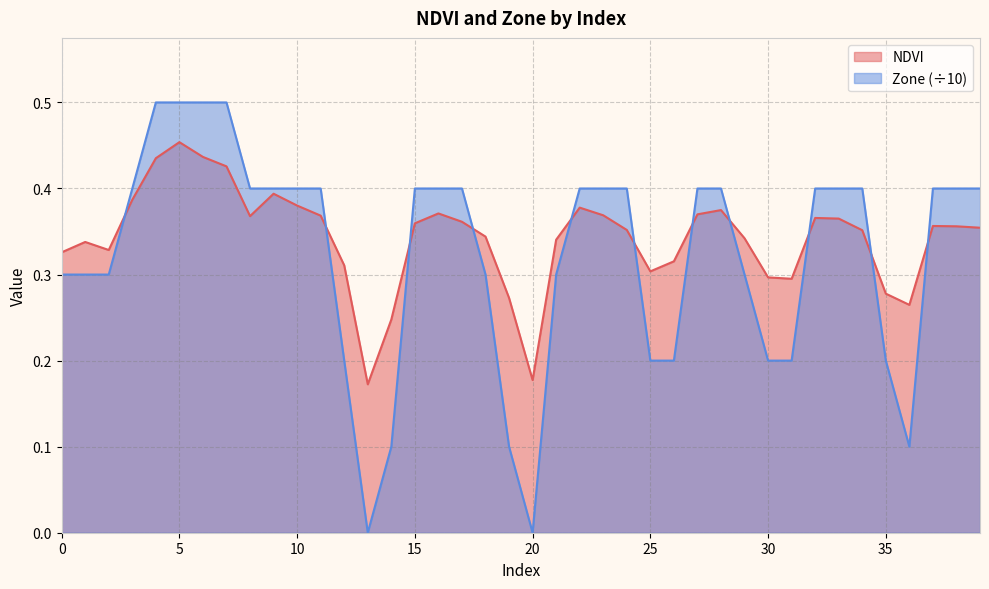

True or false: NDVI has more than 2 points higher than both neighbors.

True